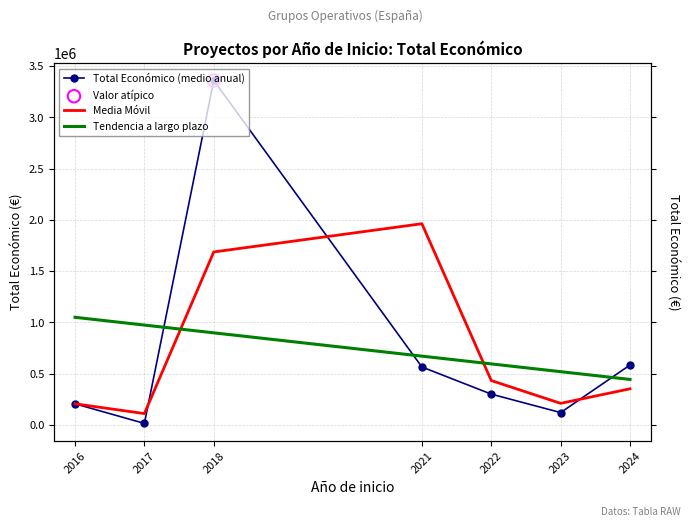

Which series reaches the minimum Y coordinate?

Total Económico (medio anual)